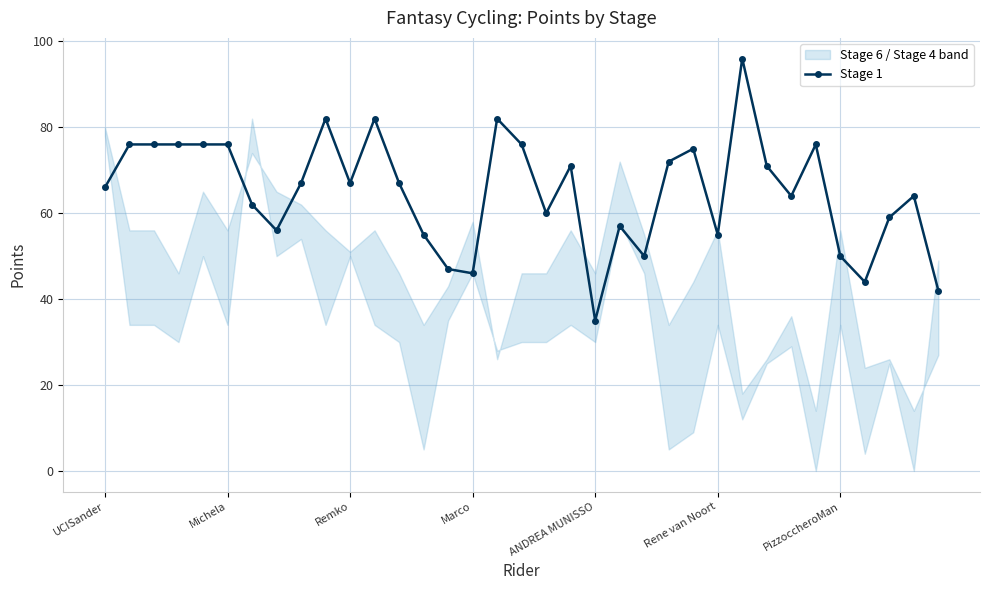

What is the difference between the second highest and second lowest values?

40